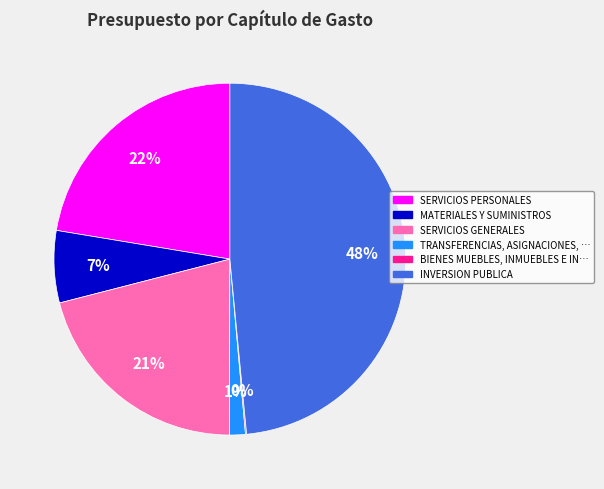

Does any single category account for the majority?

No